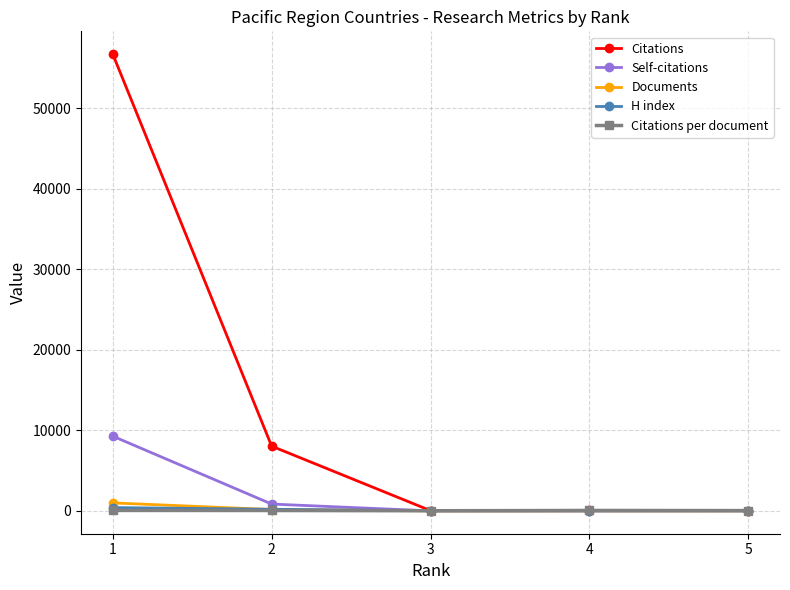

Which series has the widest spread of values?

Citations